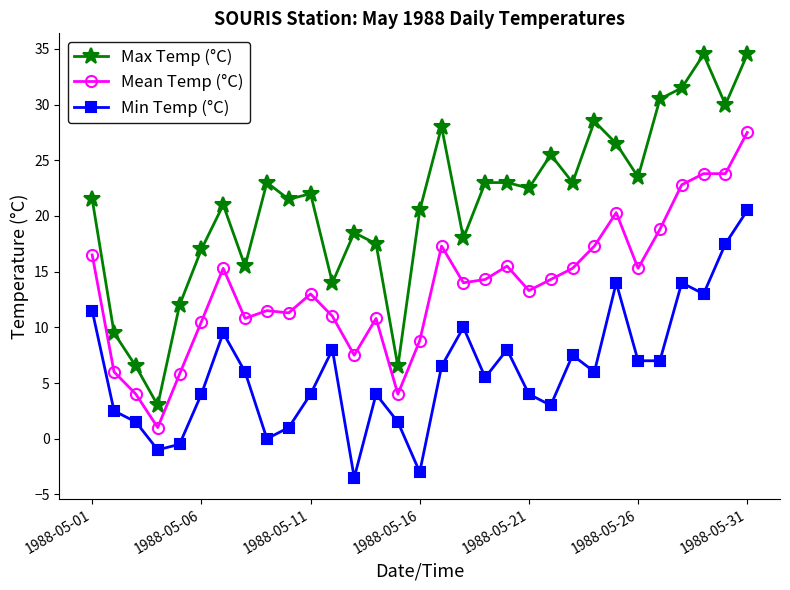

Is this an area chart (filled region under the line)?

No